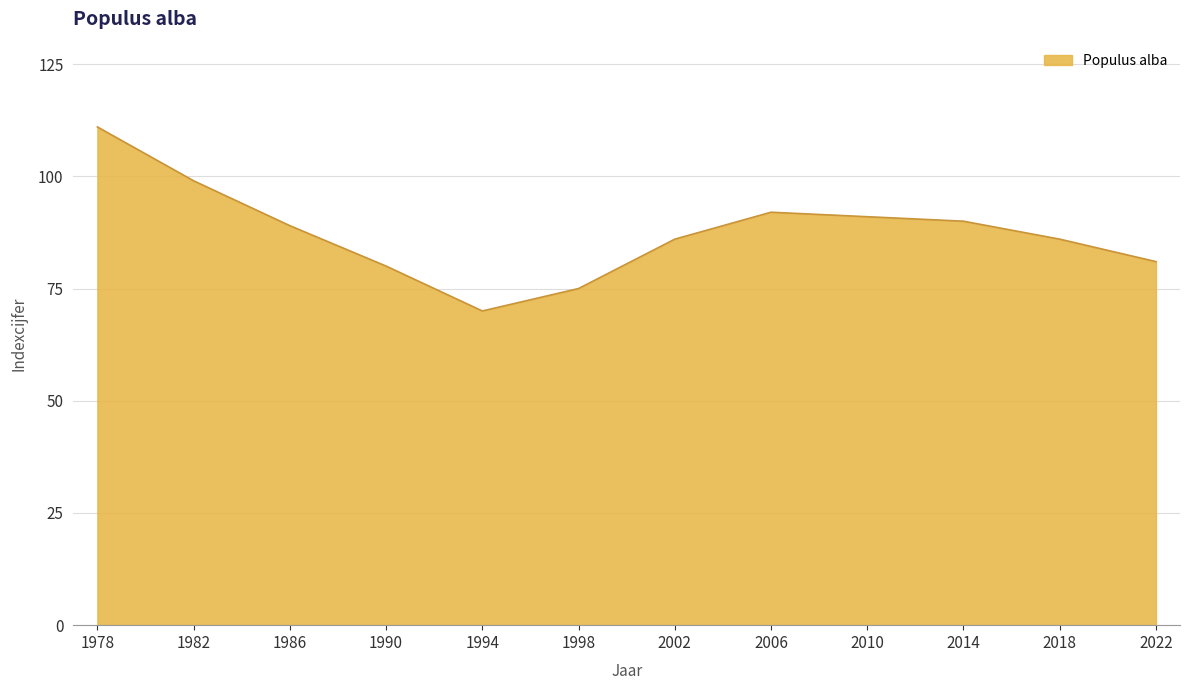

Which category has the lowest value across all series?

1994